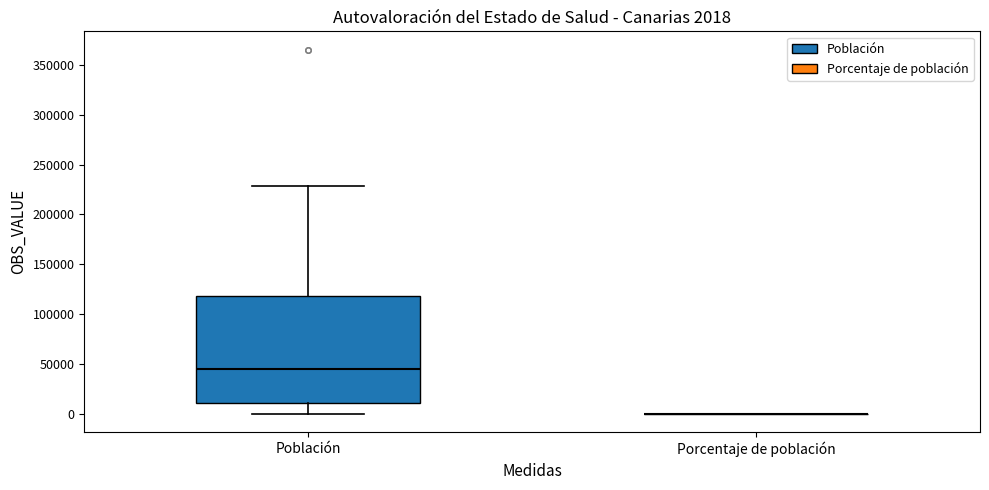

Comparing the boxes themselves (not the whiskers), which one is the tallest?

Población